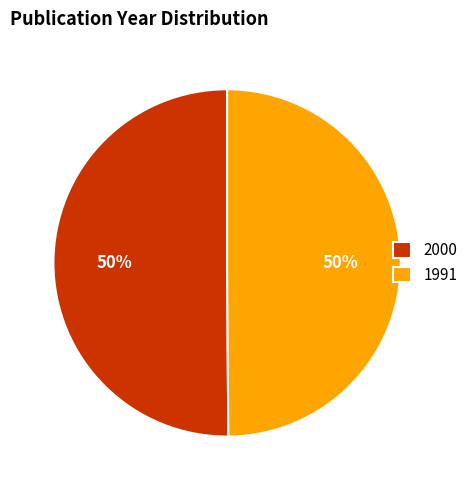

What is the ratio of the value at 1991 to the value at 2000?

1.0